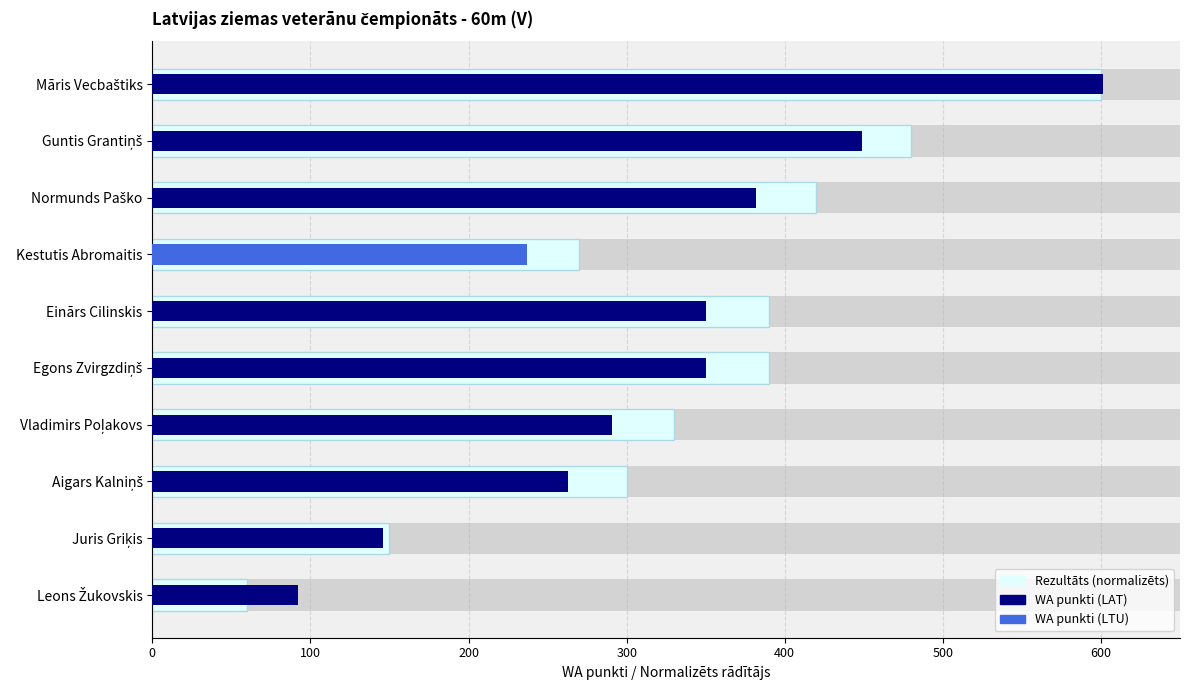

What is the difference between the maximum and minimum values?

540.0